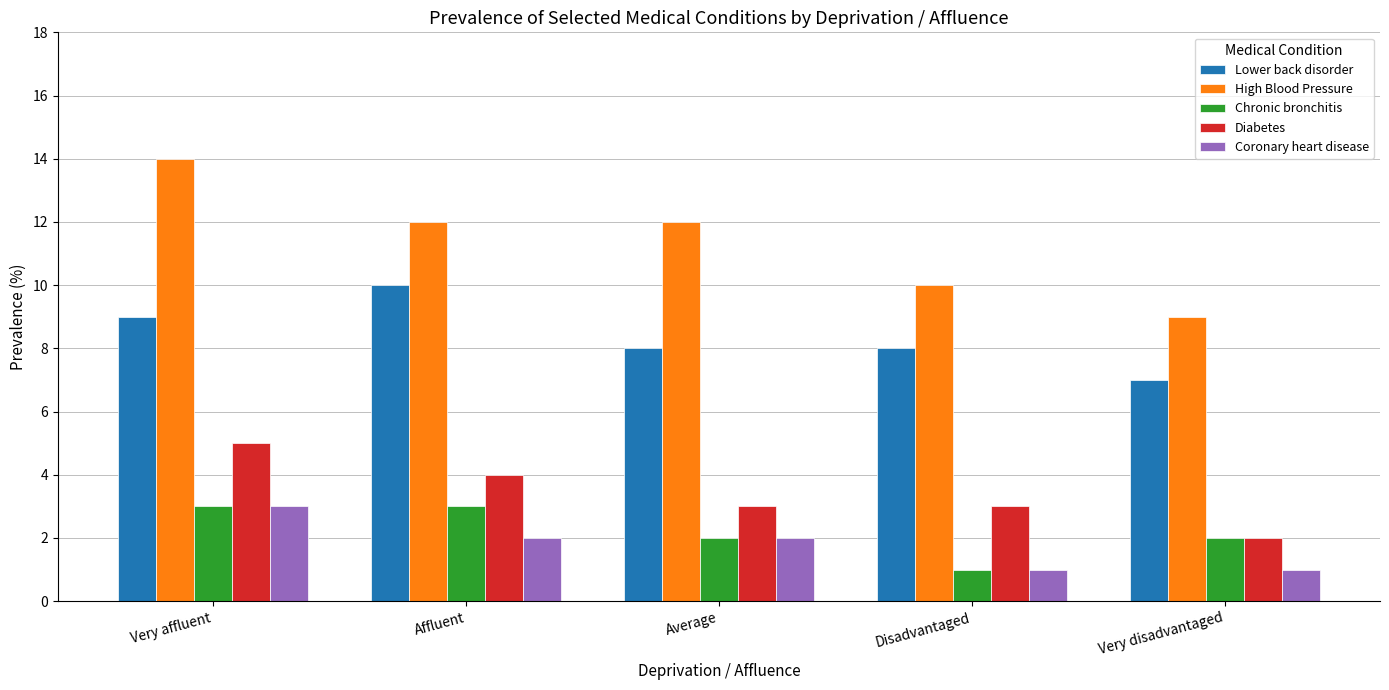

How many bars are there in total?

25